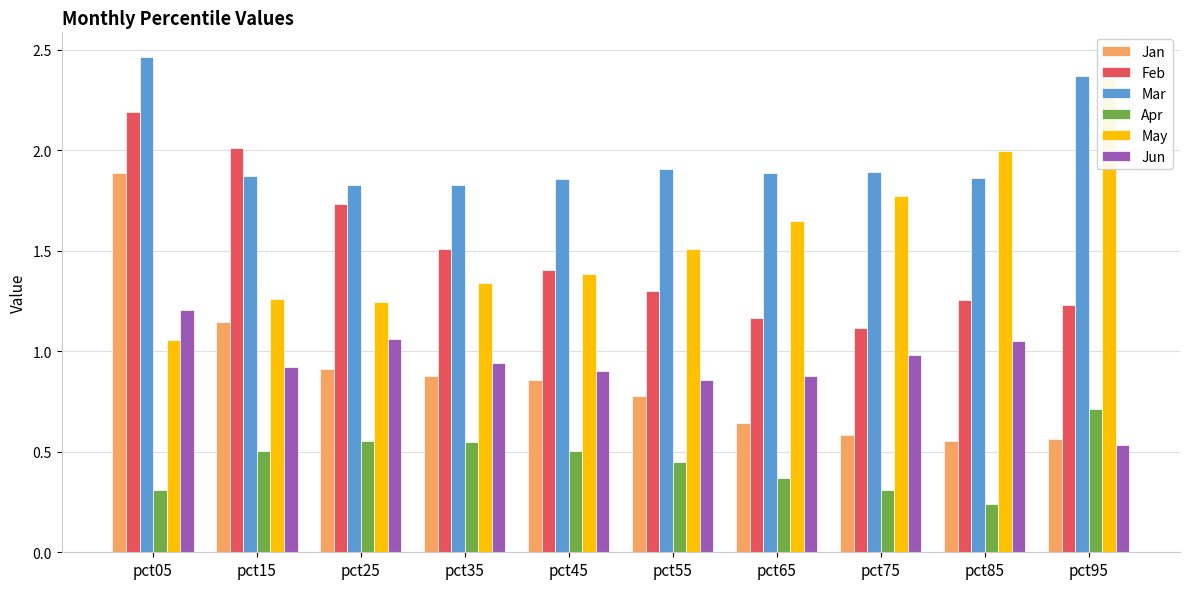

What is the value of the Feb bar at the 7th from the left?

1.2